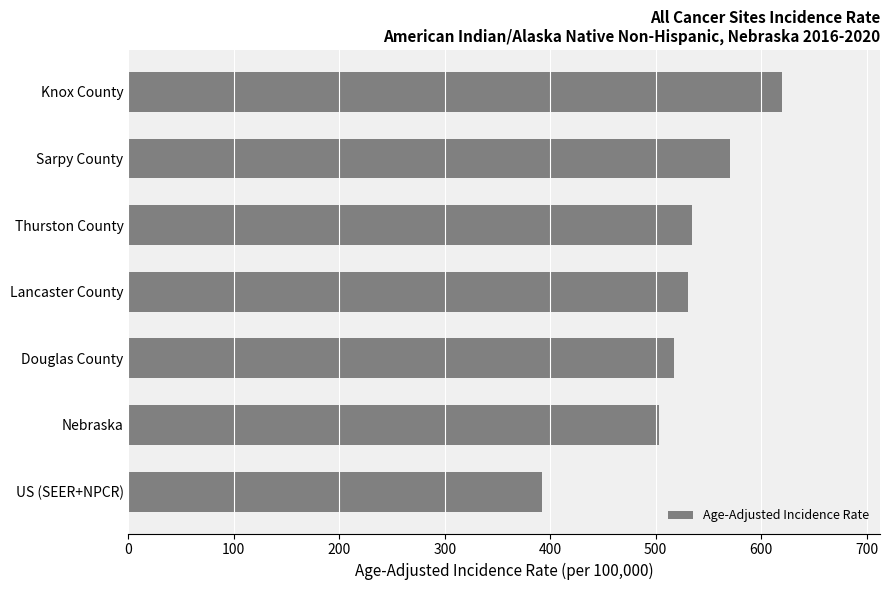

What is the difference between the maximum and minimum values?

227.2